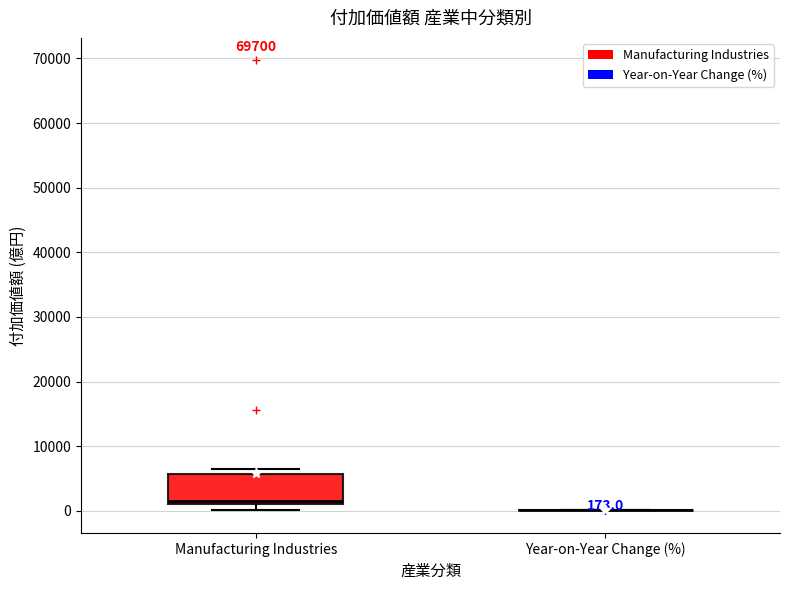

Comparing the boxes themselves (not the whiskers), which one is the tallest?

Manufacturing Industries